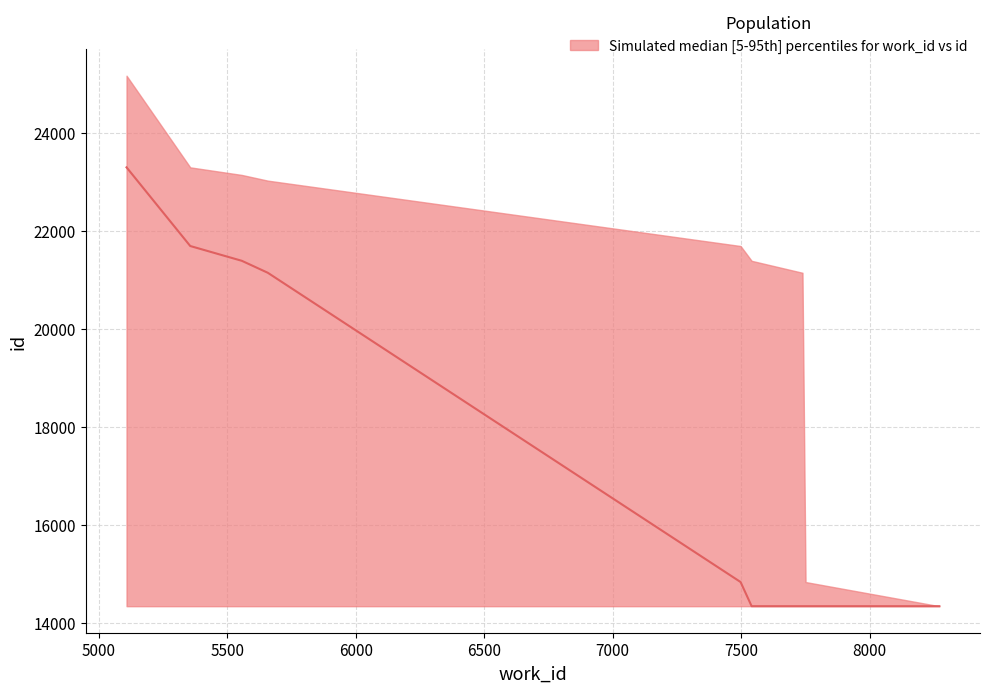

Is it true that upper equals 14349 at 8272?

True